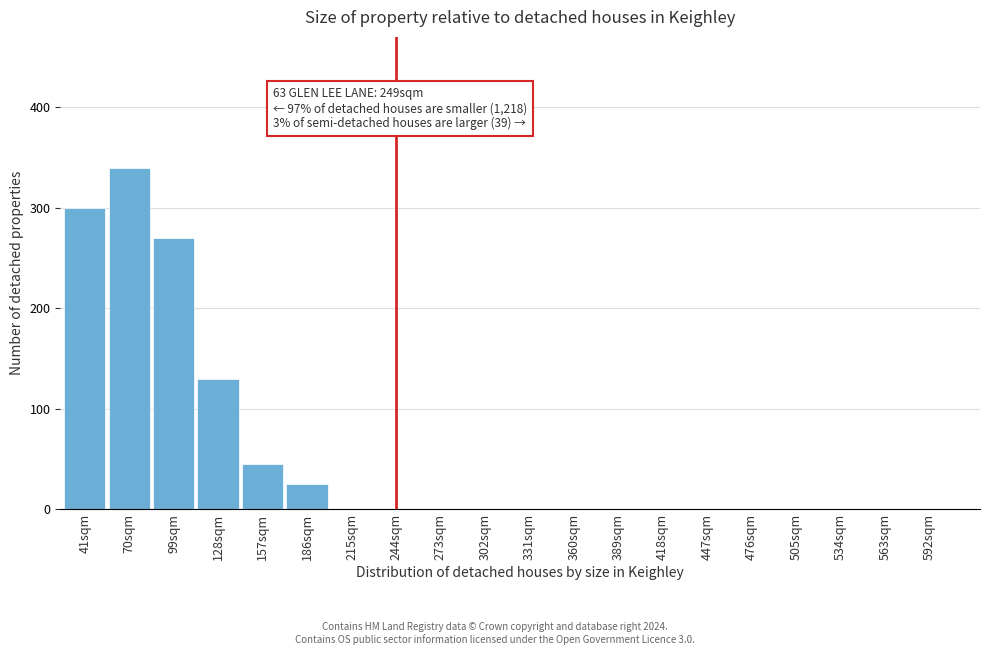

Reading left to right, list all the values displayed in this chart.

41sqm=300	70sqm=340	99sqm=270	128sqm=130	157sqm=45	186sqm=25	215sqm=0	244sqm=0	273sqm=0	302sqm=0	331sqm=0	360sqm=0	389sqm=0	418sqm=0	447sqm=0	476sqm=0	505sqm=0	534sqm=0	563sqm=0	592sqm=0